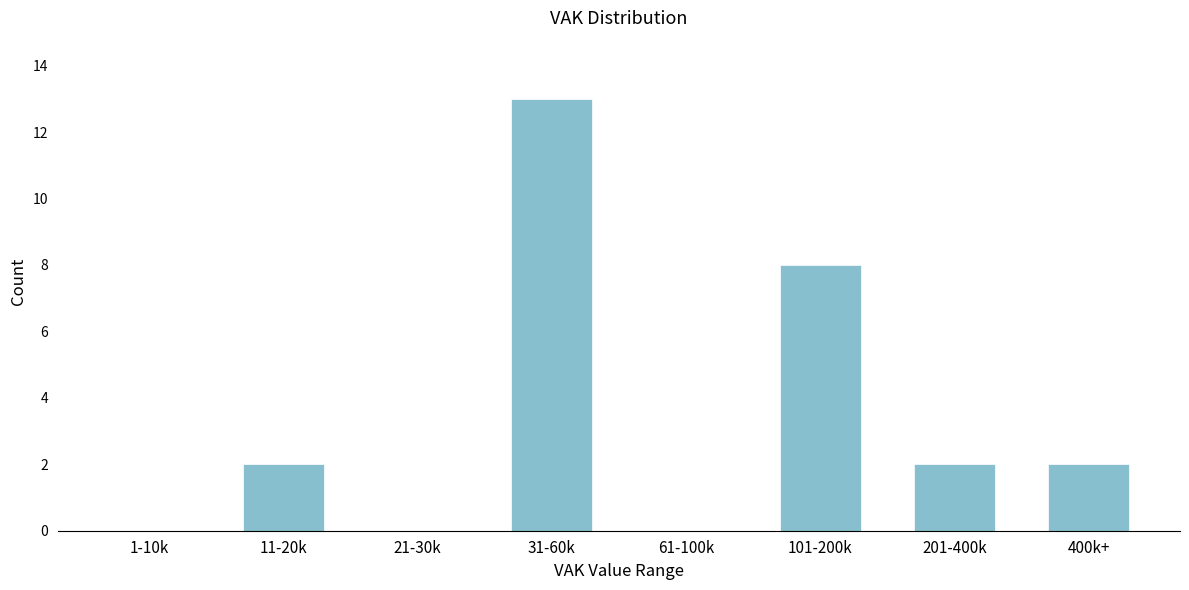

Reading left to right, list all the values displayed in this chart.

1-10k=0	11-20k=2	21-30k=0	31-60k=13	61-100k=0	101-200k=8	201-400k=2	400k+=2